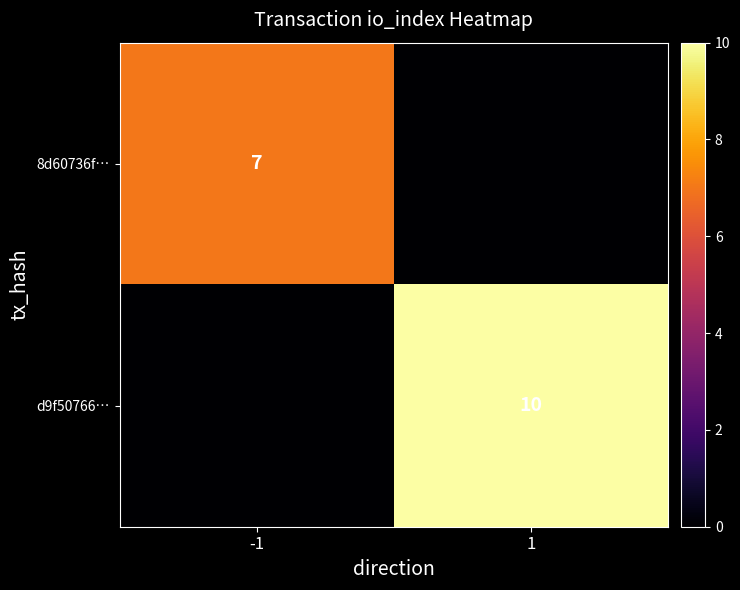

What is the total value across all series at 1?

10